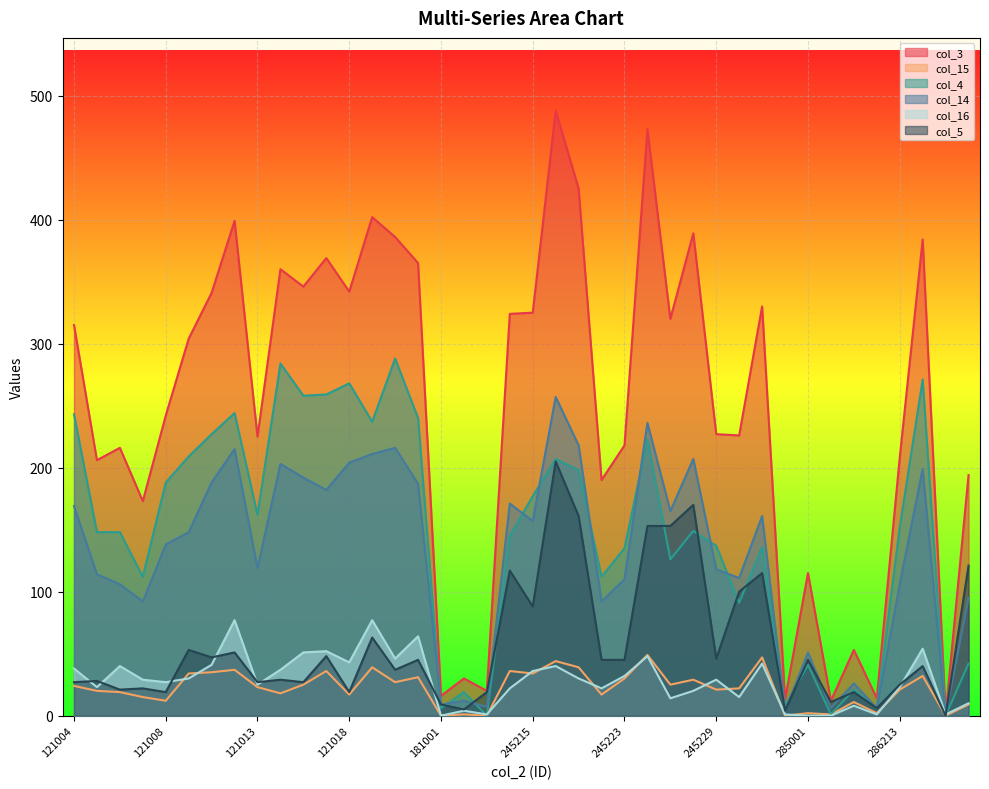

Which category has the highest value across all series?

245218